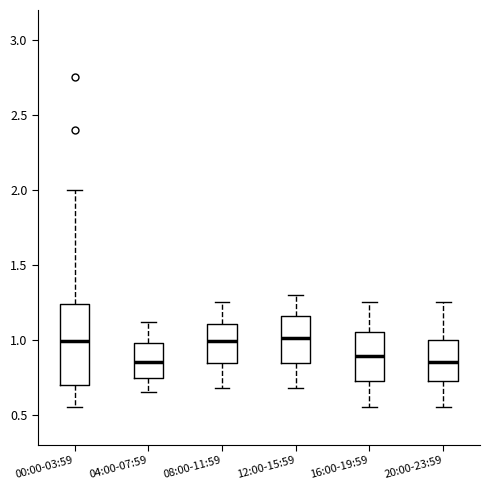

Where does the median line of the box for 00:00-03:59 sit on the y-axis? The values are not printed on the chart, so give them approximately, as read against the axis.

1.00